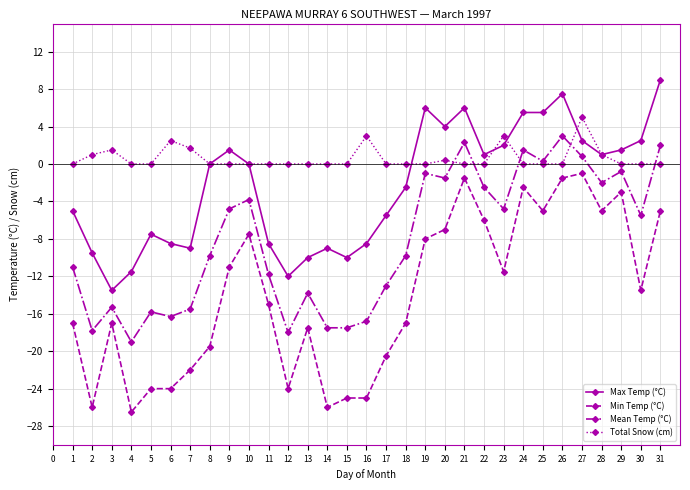

True or false: Min Temp (°C) and Mean Temp (°C) cross at least once.

False